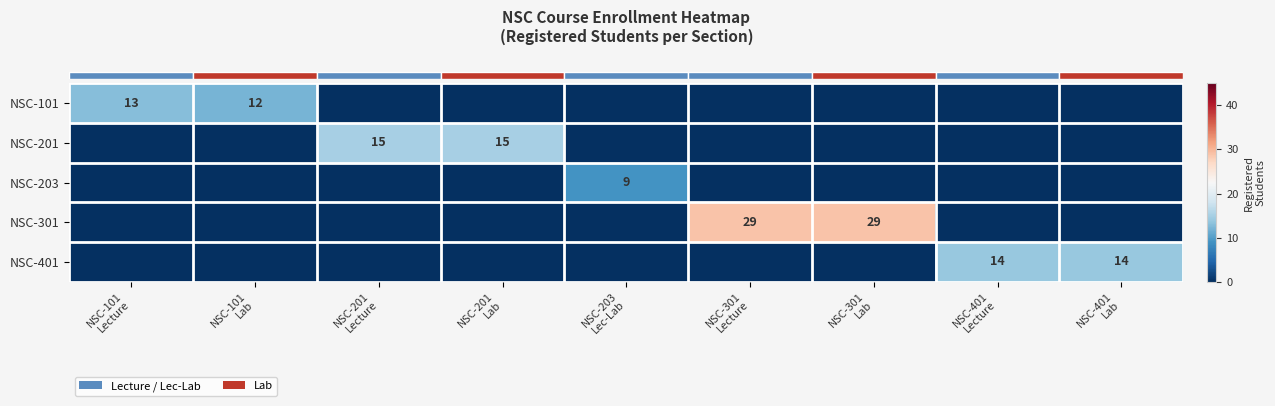

What is the maximum value shown in the chart?

29